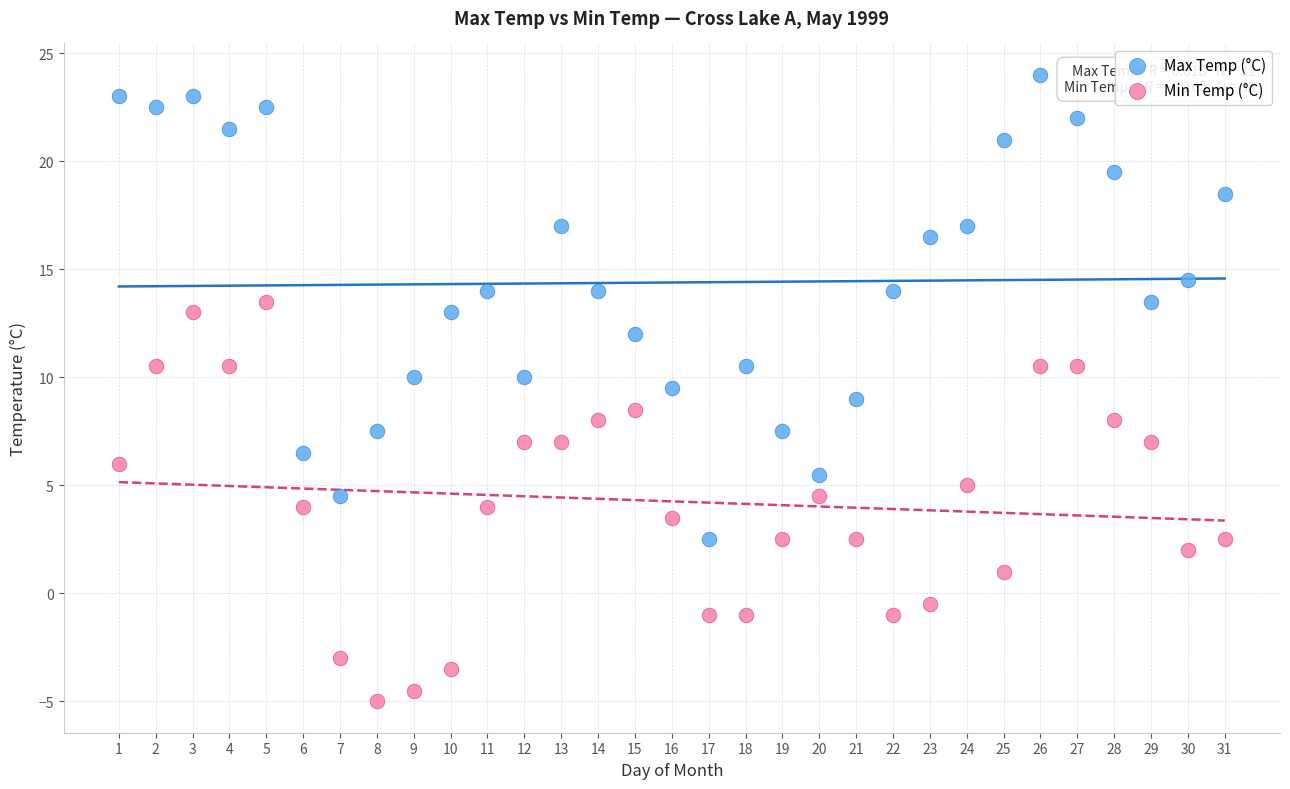

Which series has the widest spread of Y values?

Max Temp (°C)